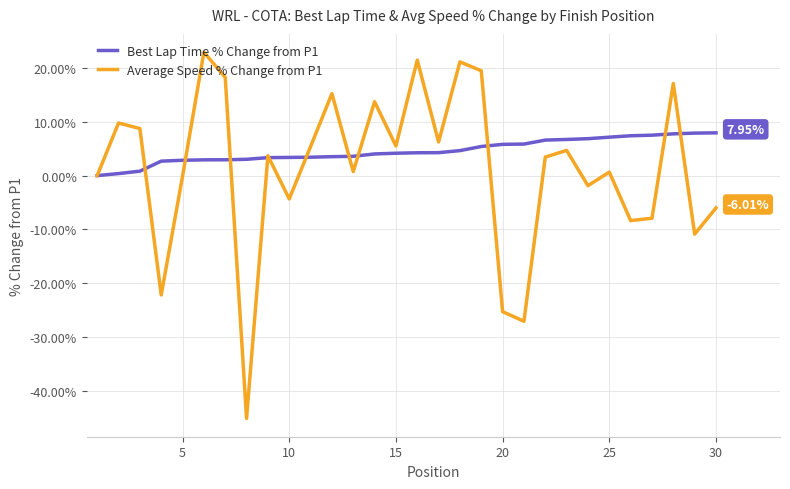

Does the chart have visible grid lines?

Yes